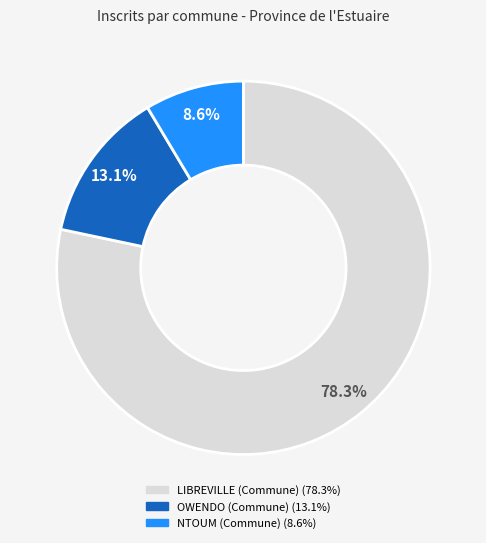

Is it true that NTOUM (Commune) is 9% of the pie?

True